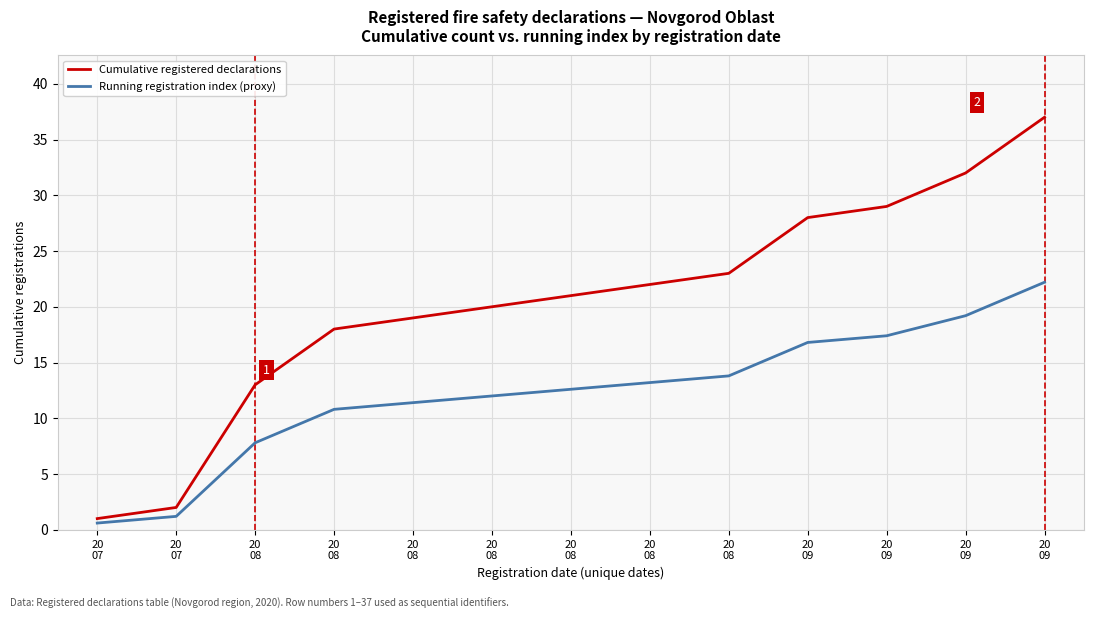

How many series are shown in this chart?

2